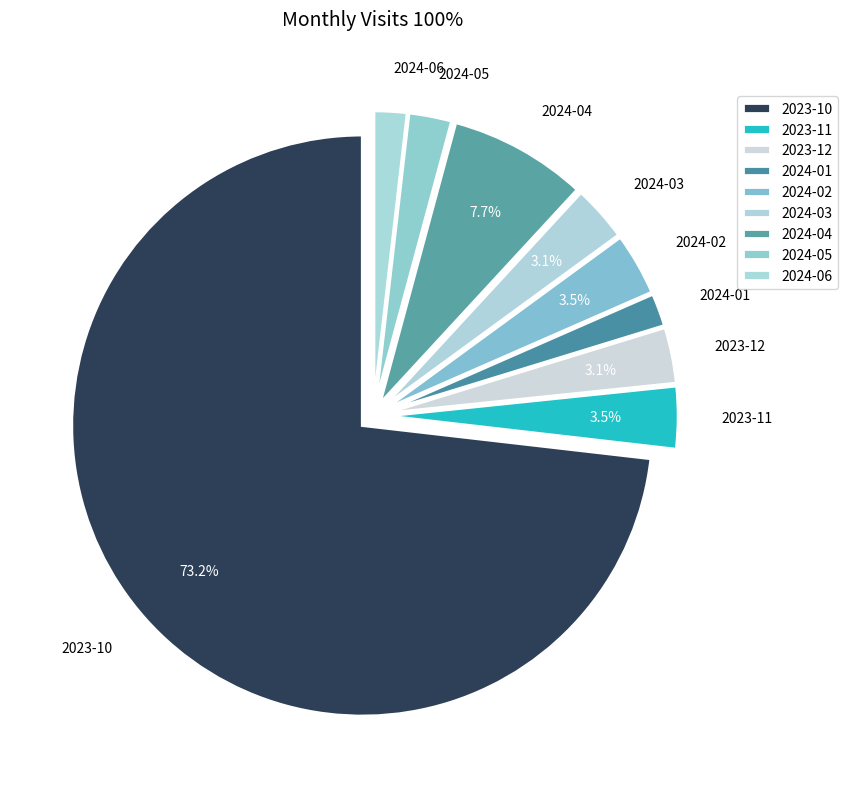

Which slice is the largest?

2023-10